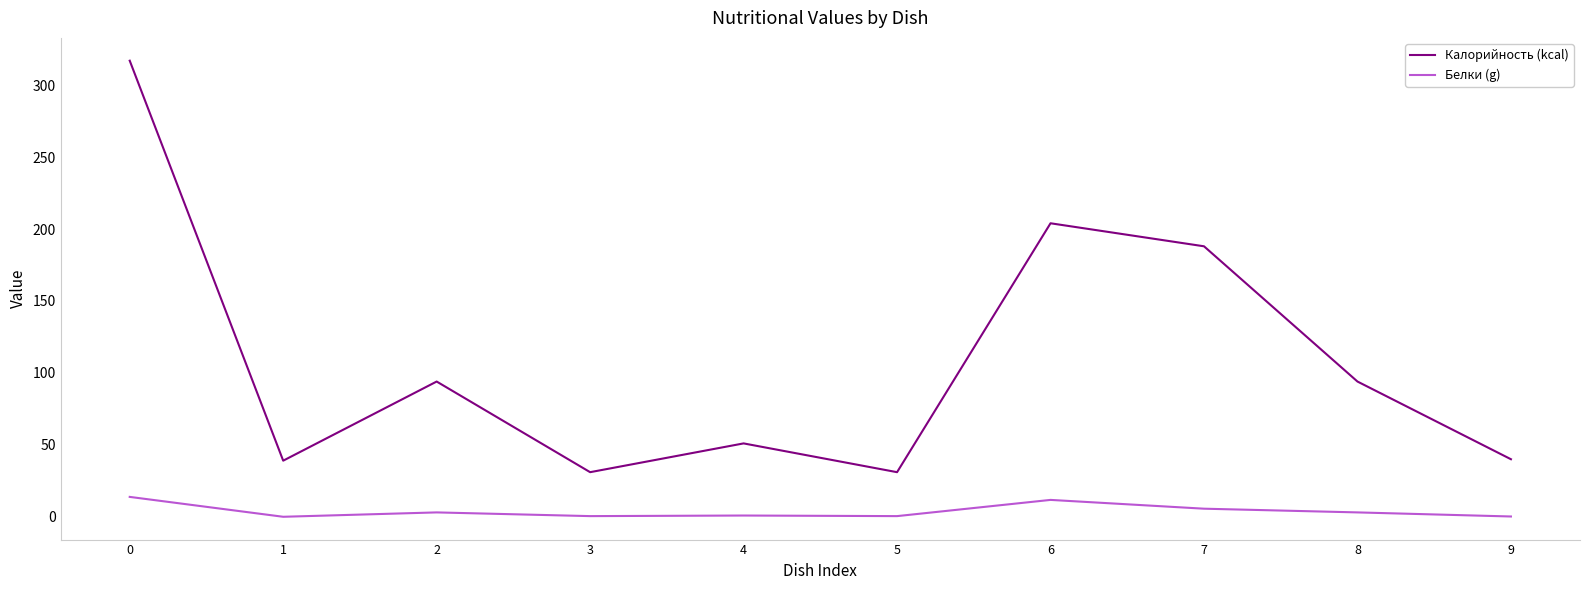

True or false: Калорийность (kcal) and Белки (g) cross at least once.

False